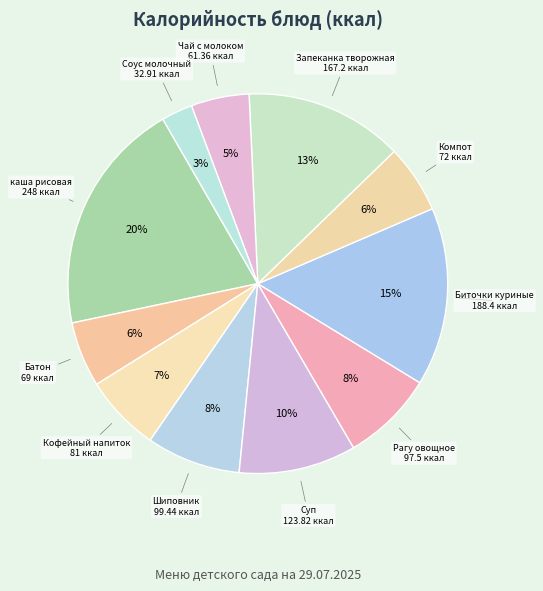

Which category has the biggest portion of the pie?

каша рисовая молочная